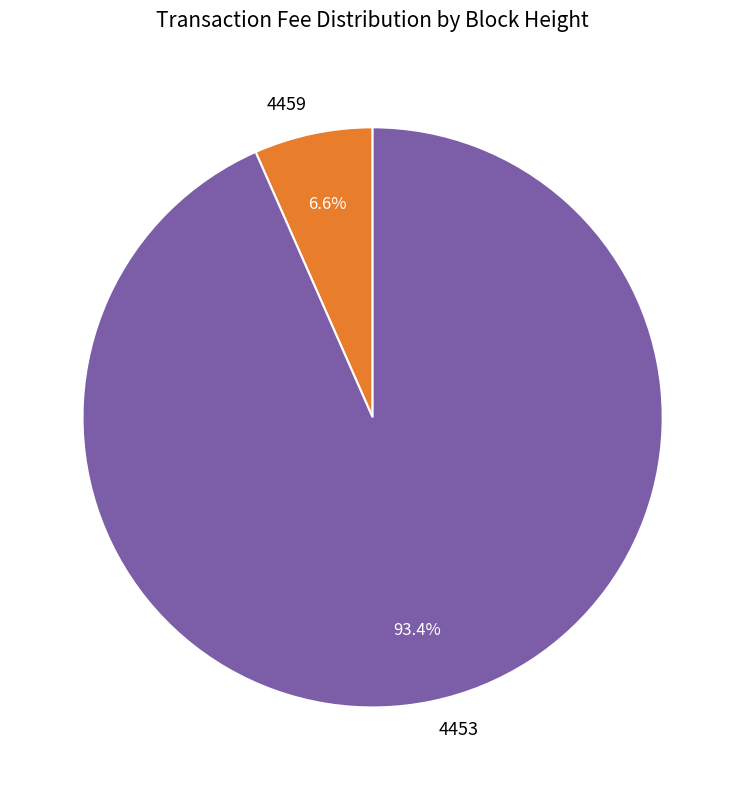

Which category has the biggest portion of the pie?

4453